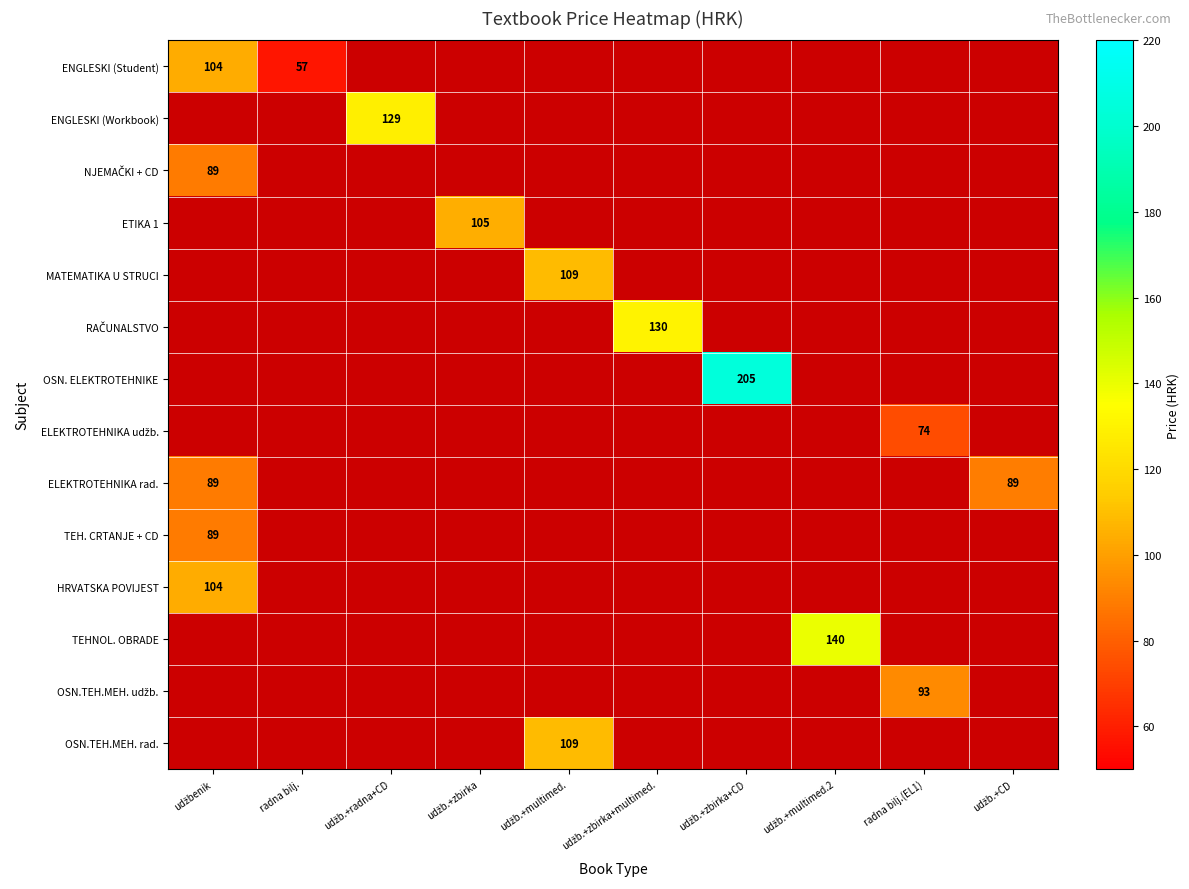

Is it true that ENGLESKI (Student) equals 57 at radna bilj.?

True